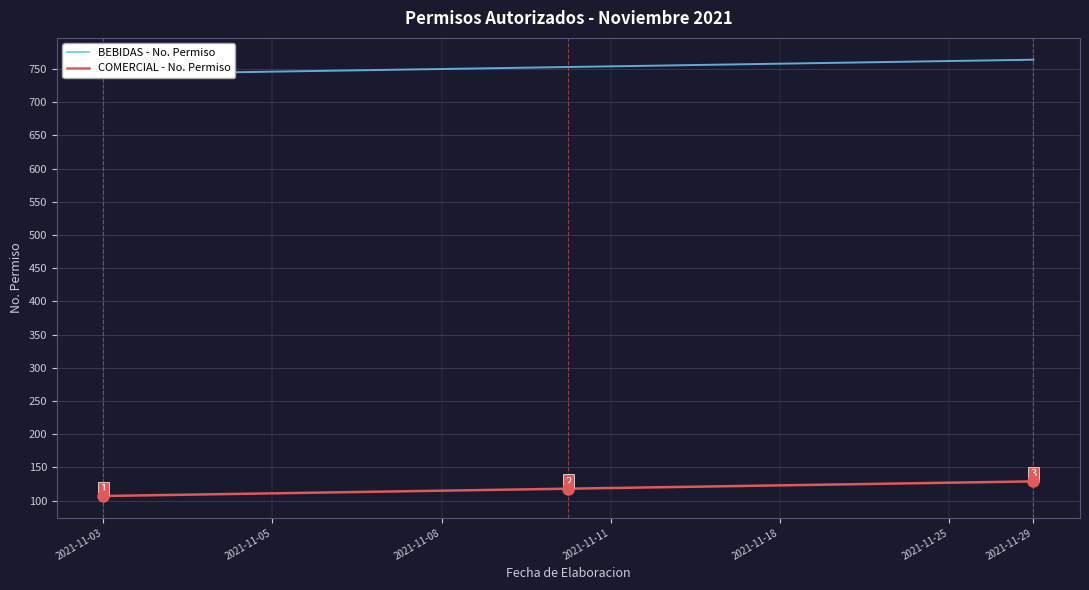

At how many categories does at least one series exceed 481?

23